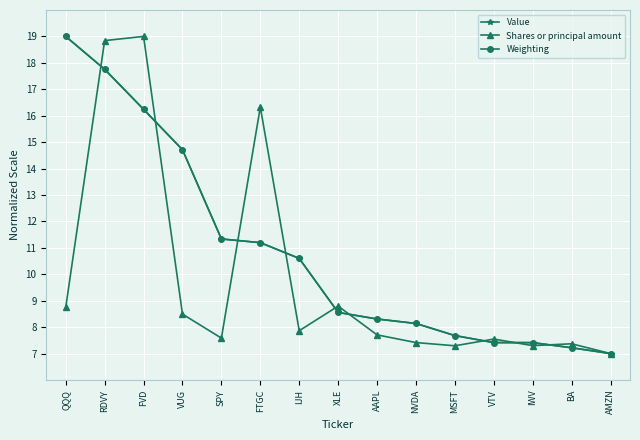

True or false: Weighting has a value of 8.3 at AAPL.

True